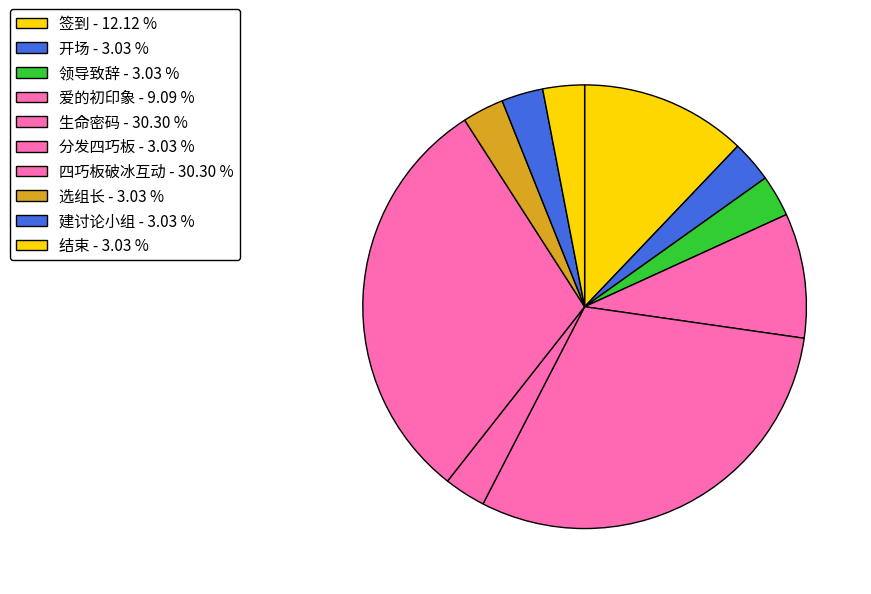

How many slices are in this pie chart?

10